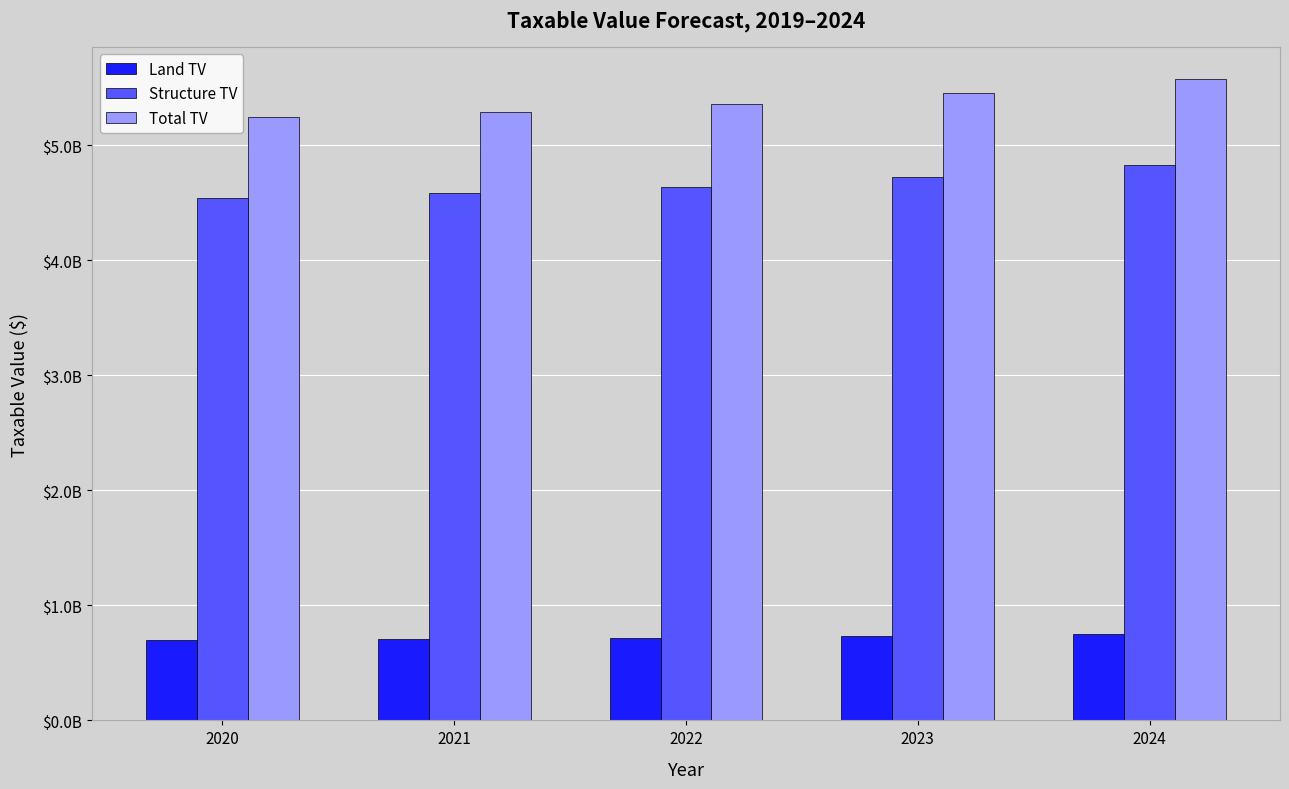

Where does the Structure TV series first go above 4637029701?

2022